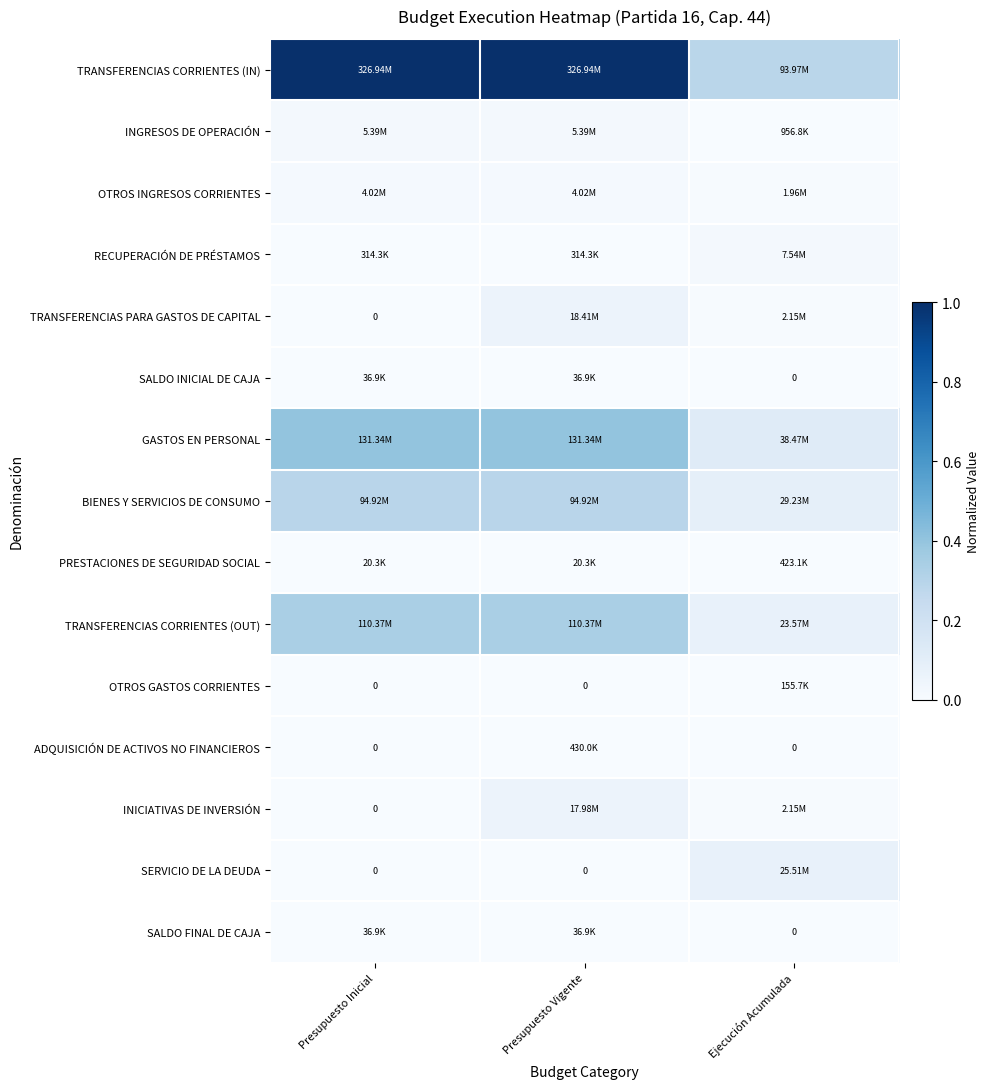

How many series are shown in this chart?

15